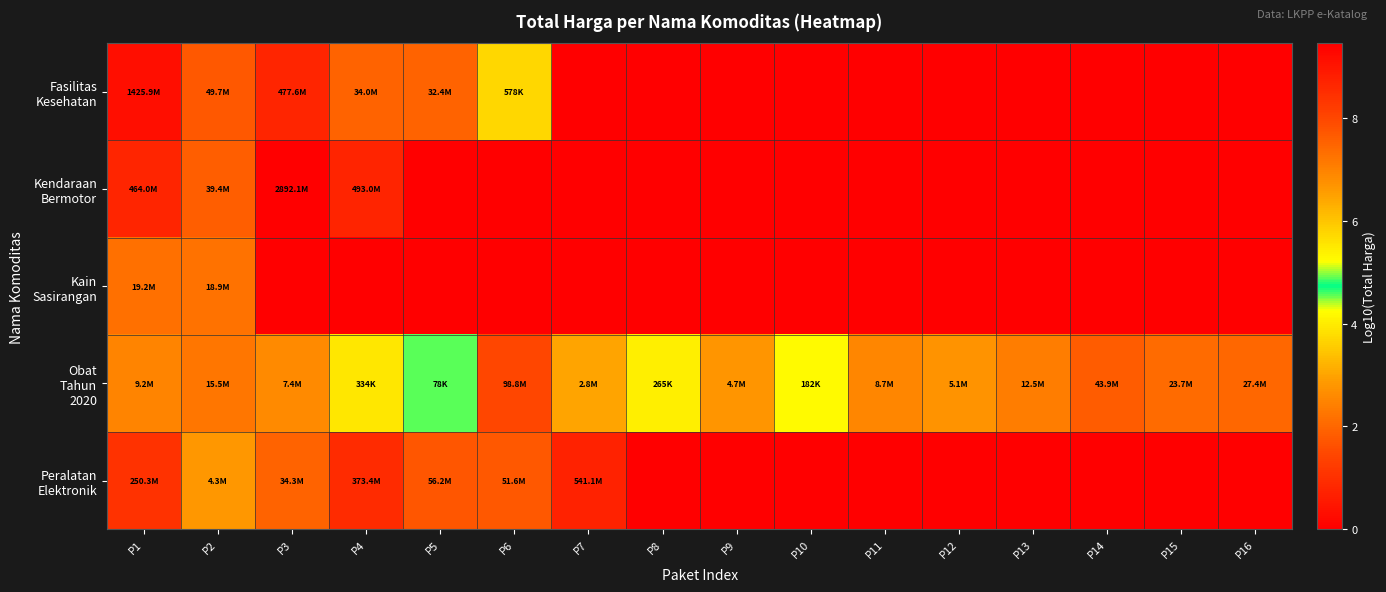

Which label corresponds to the smallest value in the chart?

P7